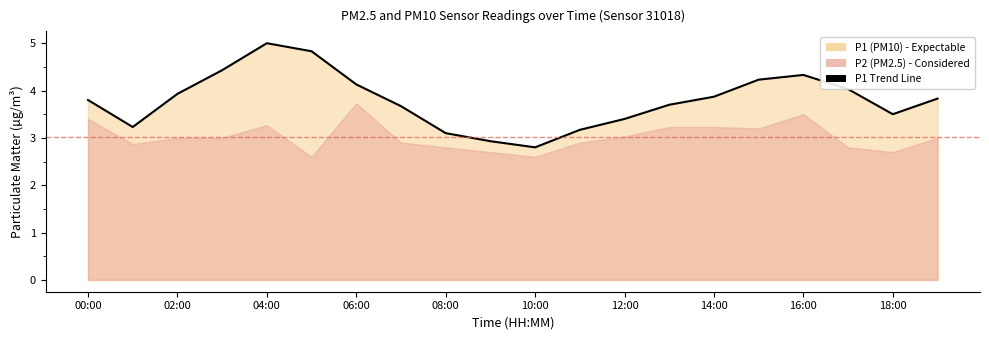

Does the chart have visible grid lines?

No